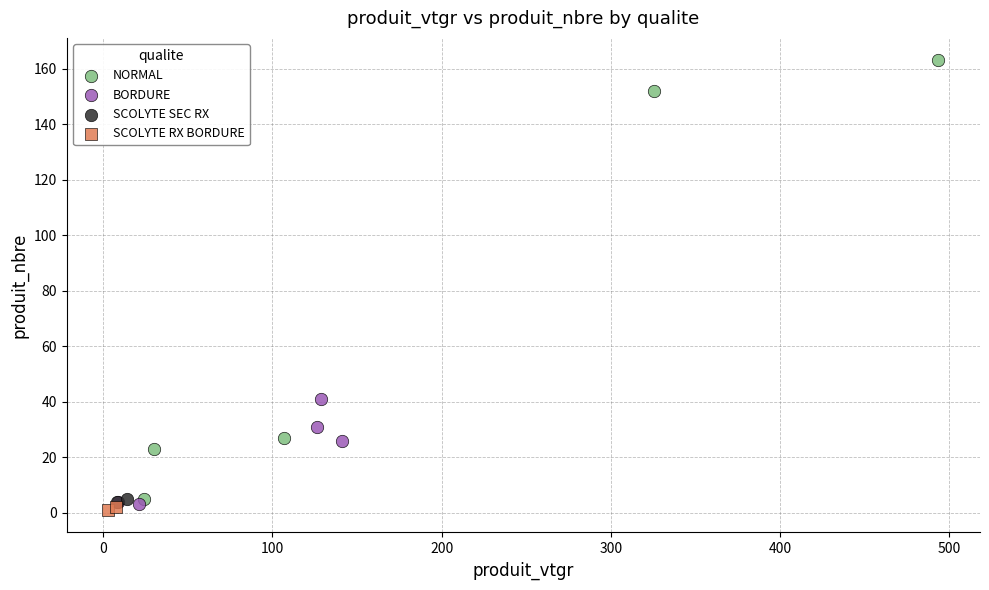

Which series contains the lowest Y value?

SCOLYTE RX BORDURE